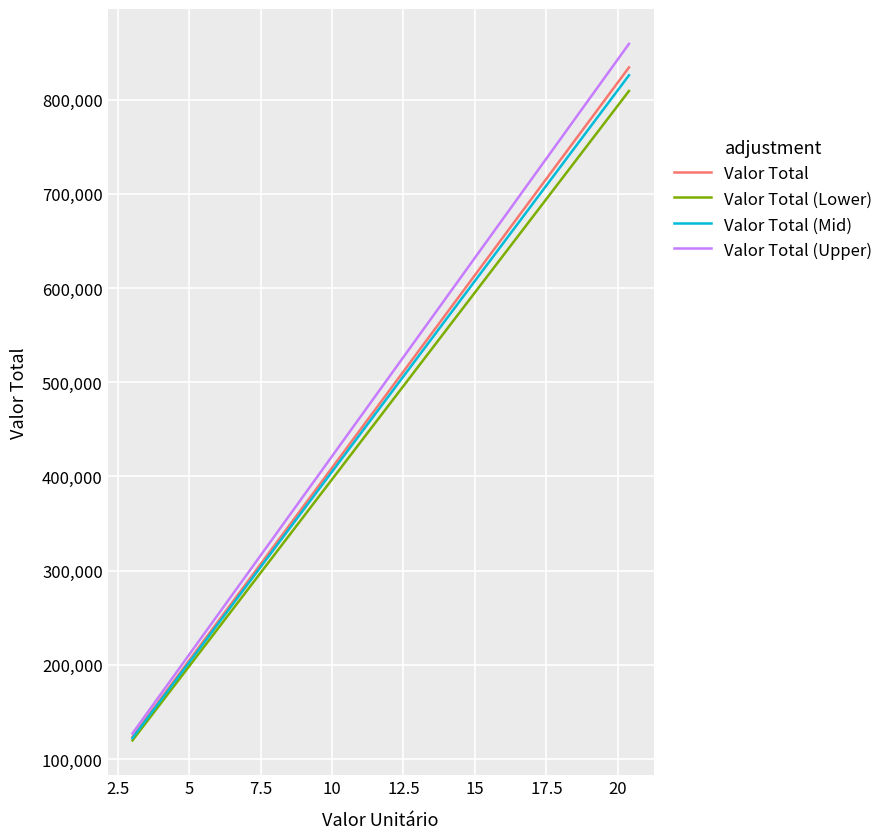

Which series has the widest spread of values?

Valor Total (Upper)